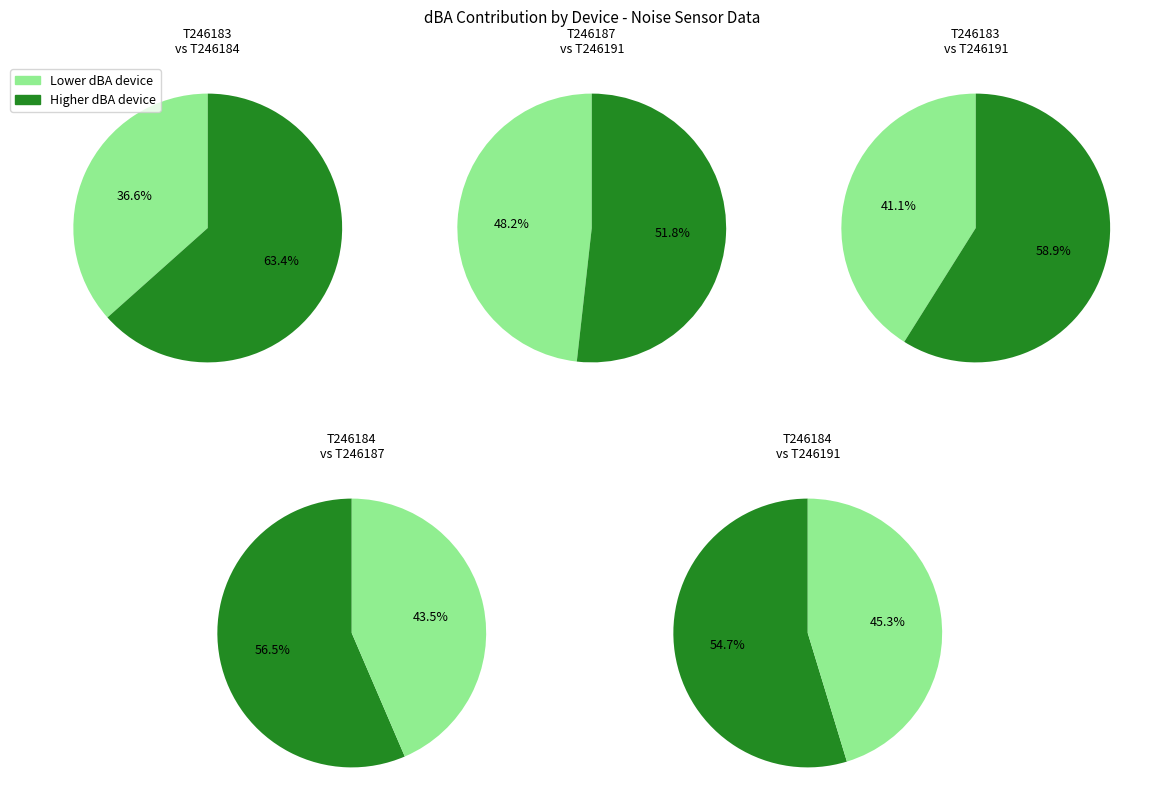

Which slice is the largest?

1